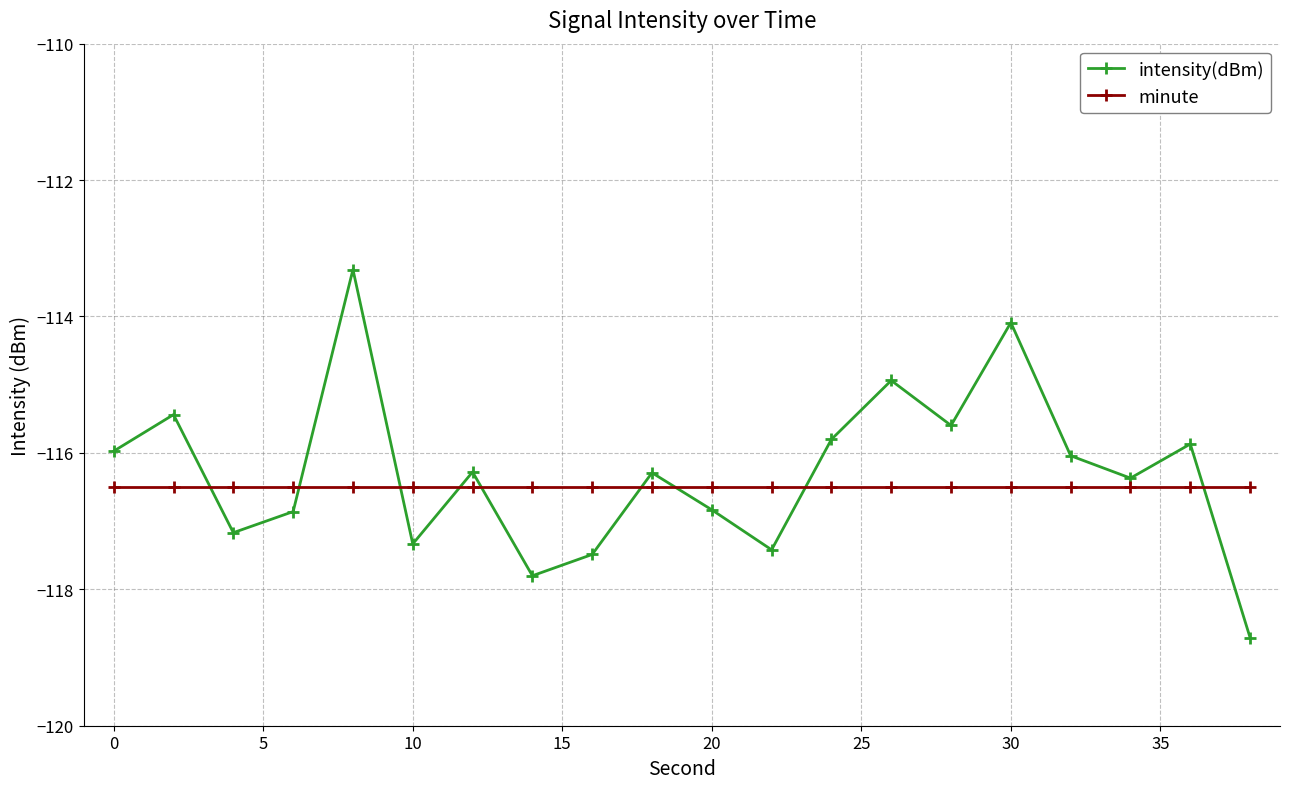

At how many categories does at least one series exceed -118?

20